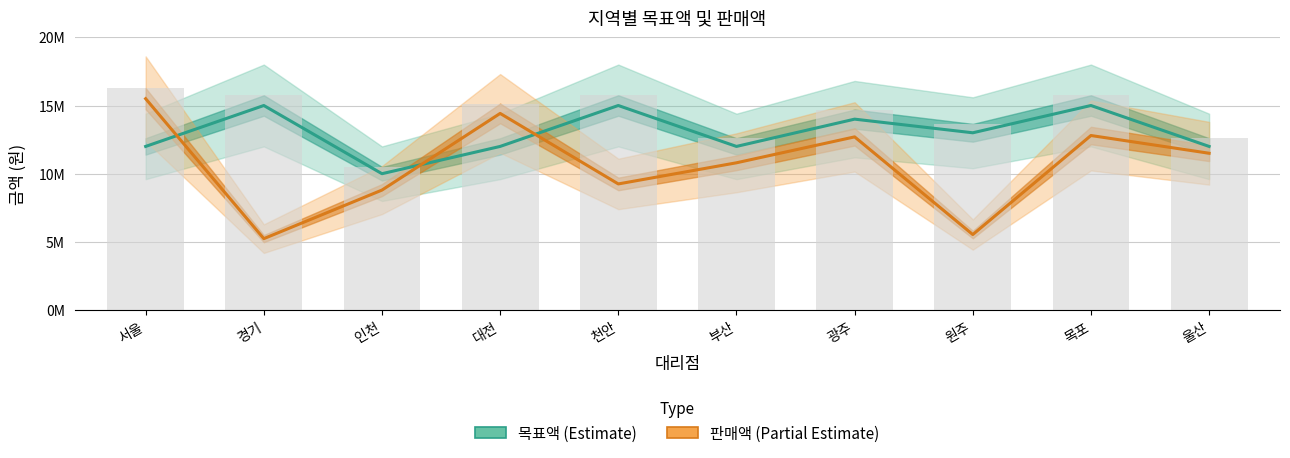

Between 서울 and 목포, which series saw the biggest shift?

목표액 (Estimate)